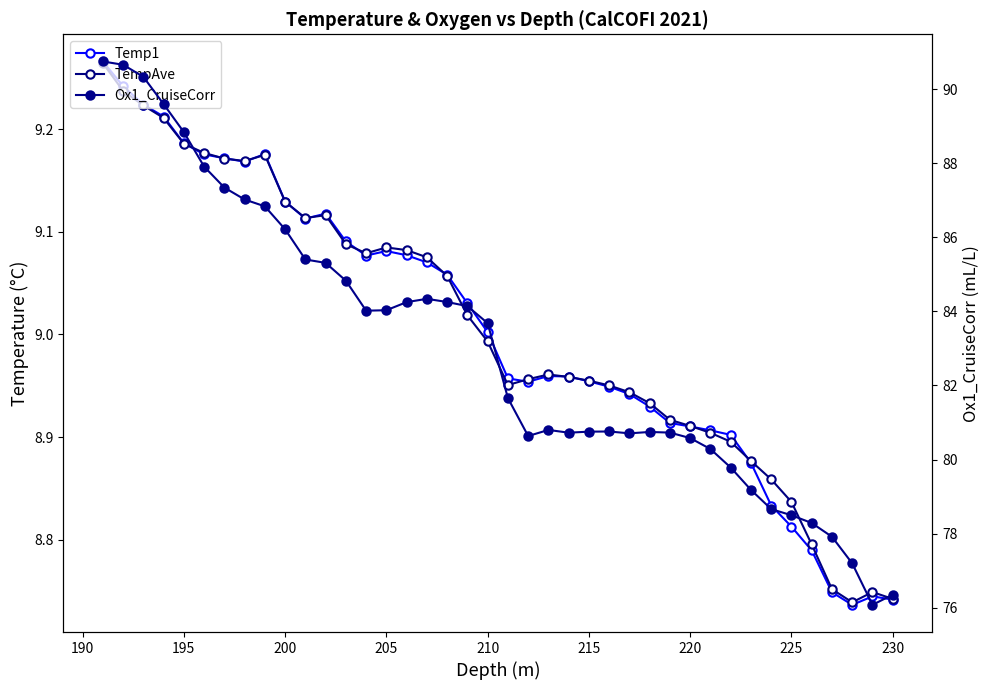

True or false: Ox1_CruiseCorr and TempAve cross at least once.

False